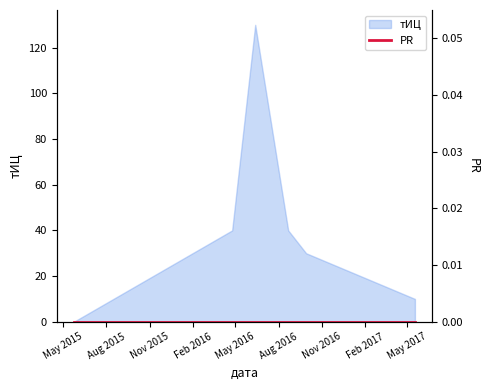

What is the label of the 5th point from the right?

2016-04-24